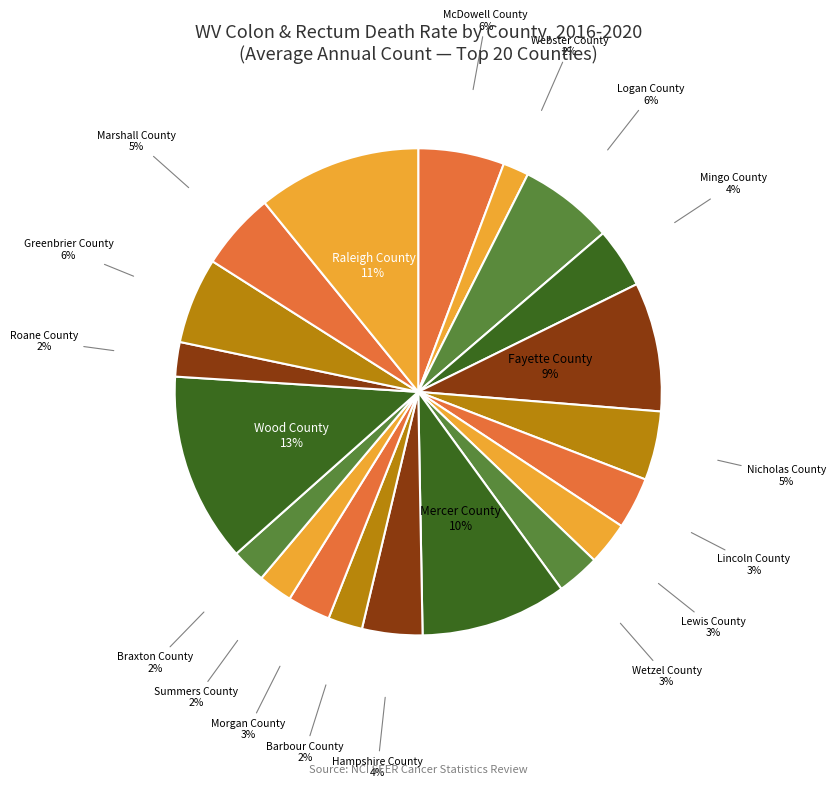

What is the largest slice in the pie chart?

Wood County